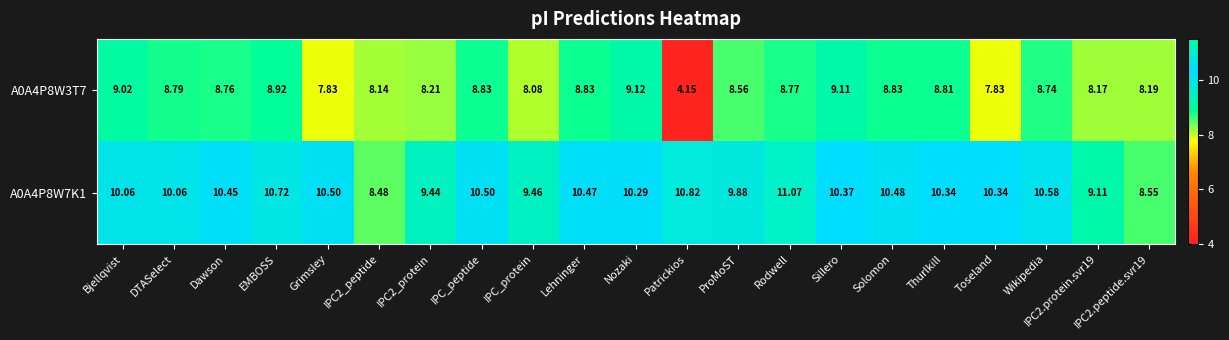

What is the spread (max minus min) of values at Rodwell?

2.3